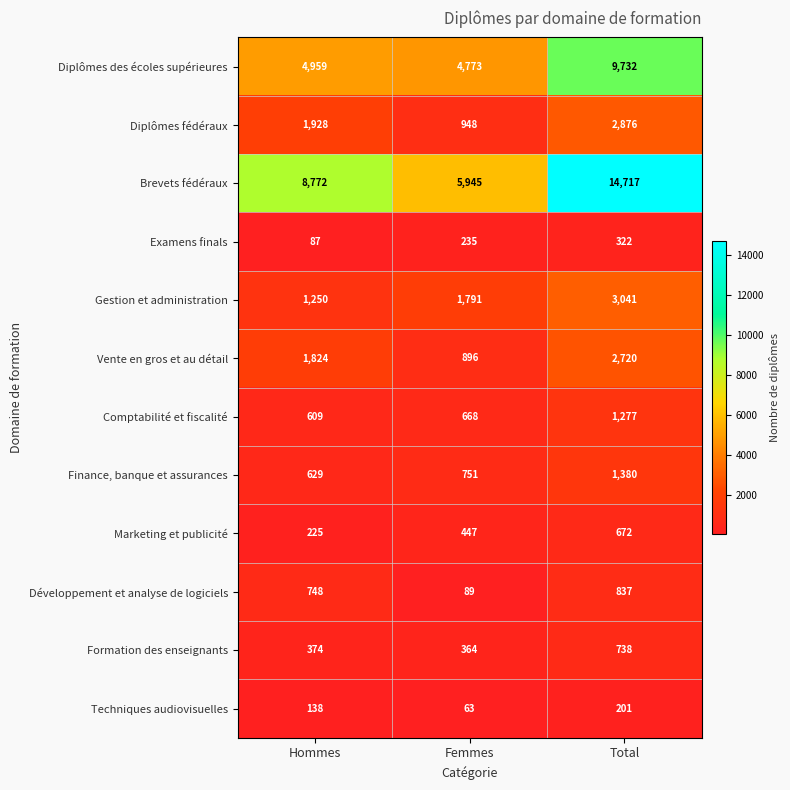

Which series has the widest spread of values?

Brevets fédéraux